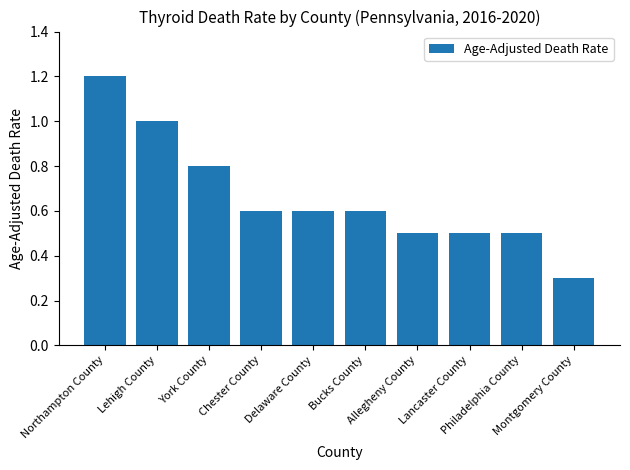

What is the minimum value shown in the chart?

0.3